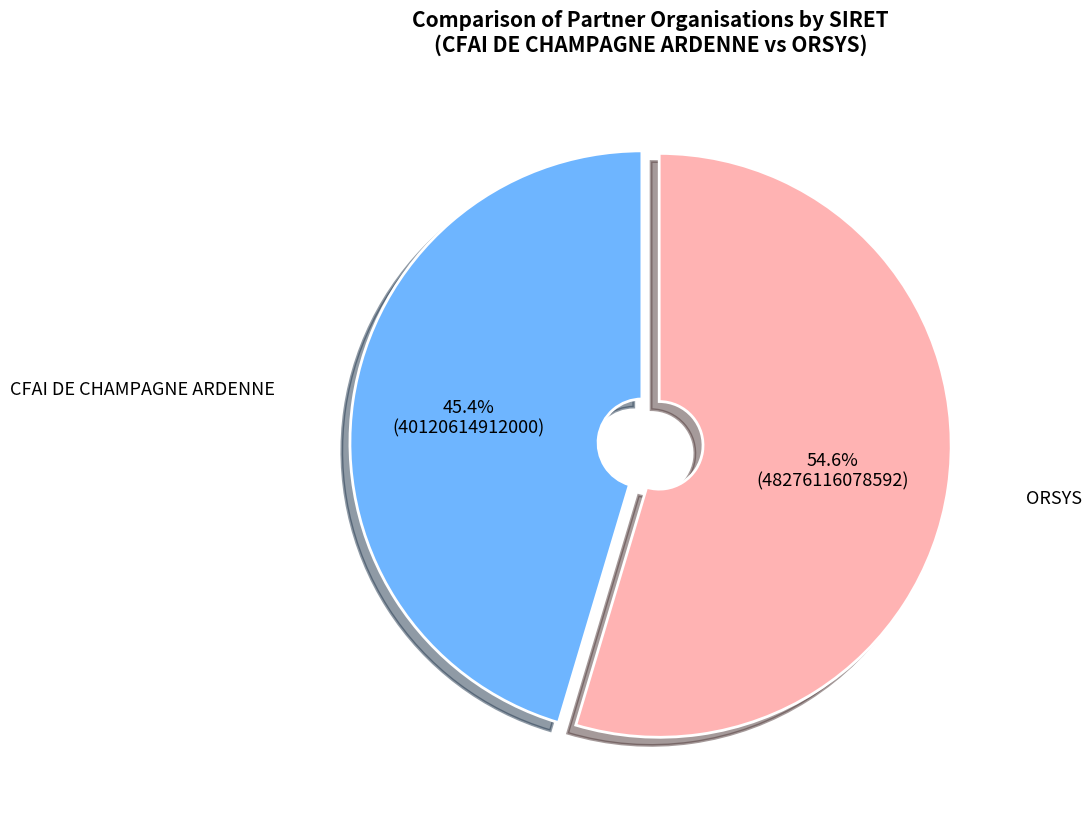

Does any single category account for the majority?

Yes